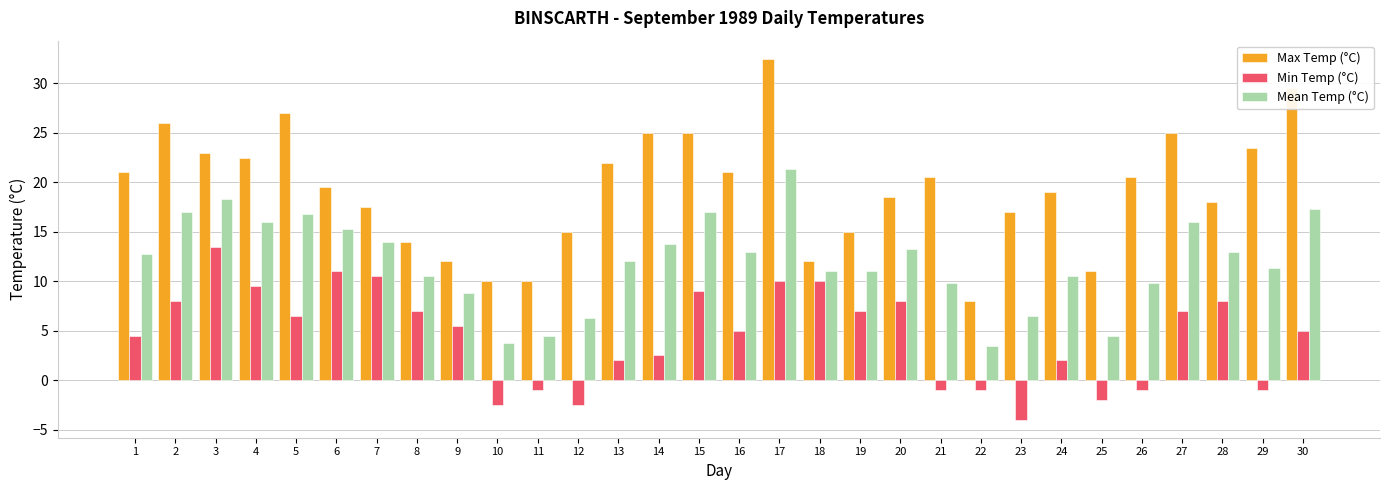

Reading left to right, list all the values displayed in this chart.

Max Temp (°C): 1=21.0	2=26.0	3=23.0	4=22.5	5=27.0	6=19.5	7=17.5	8=14.0	9=12.0	10=10.0	11=10.0	12=15.0	13=22.0	14=25.0	15=25.0	16=21.0	17=32.5	18=12.0	19=15.0	20=18.5	21=20.5	22=8.0	23=17.0	24=19.0	25=11.0	26=20.5	27=25.0	28=18.0	29=23.5	30=29.5
Min Temp (°C): 1=4.5	2=8.0	3=13.5	4=9.5	5=6.5	6=11.0	7=10.5	8=7.0	9=5.5	10=-2.5	11=-1.0	12=-2.5	13=2.0	14=2.5	15=9.0	16=5.0	17=10.0	18=10.0	19=7.0	20=8.0	21=-1.0	22=-1.0	23=-4.0	24=2.0	25=-2.0	26=-1.0	27=7.0	28=8.0	29=-1.0	30=5.0
Mean Temp (°C): 1=12.8	2=17.0	3=18.3	4=16.0	5=16.8	6=15.3	7=14.0	8=10.5	9=8.8	10=3.8	11=4.5	12=6.3	13=12.0	14=13.8	15=17.0	16=13.0	17=21.3	18=11.0	19=11.0	20=13.3	21=9.8	22=3.5	23=6.5	24=10.5	25=4.5	26=9.8	27=16.0	28=13.0	29=11.3	30=17.3